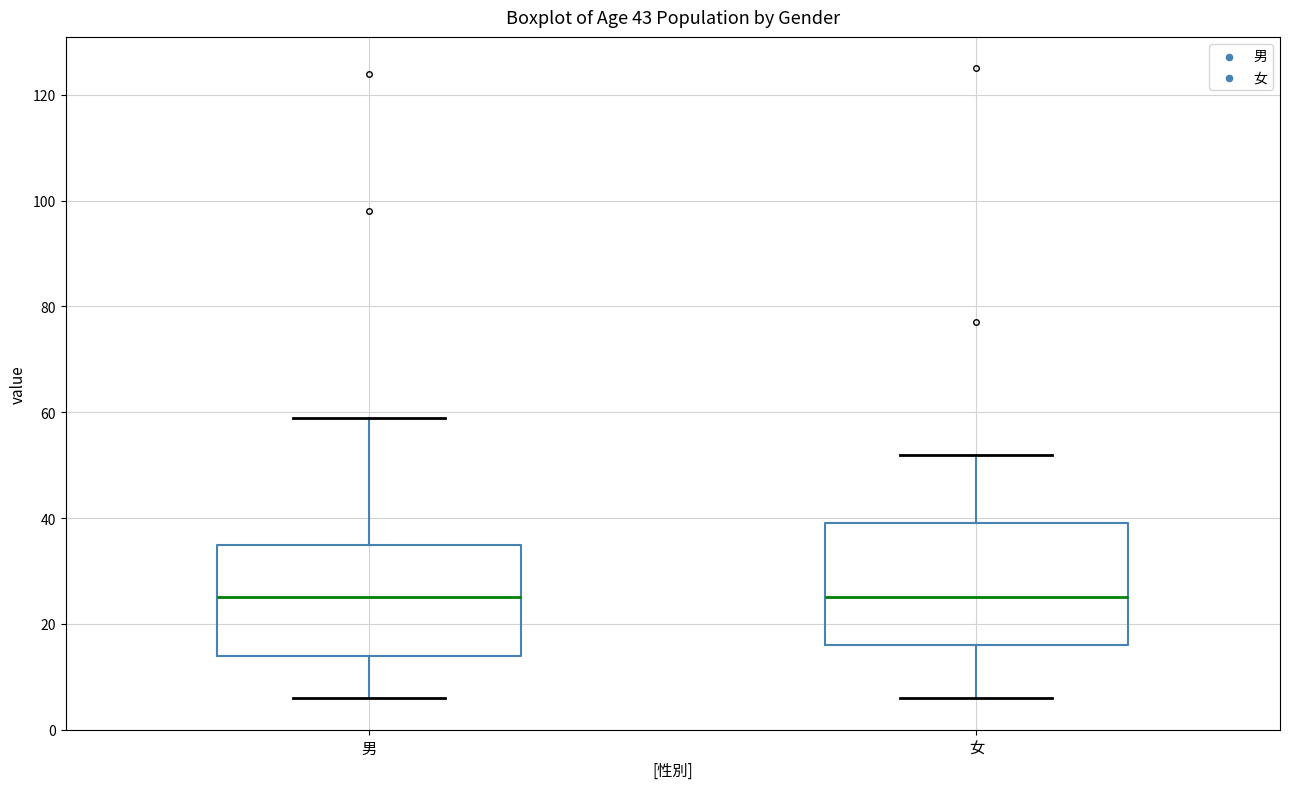

Comparing the boxes themselves (not the whiskers), which one is the tallest?

女